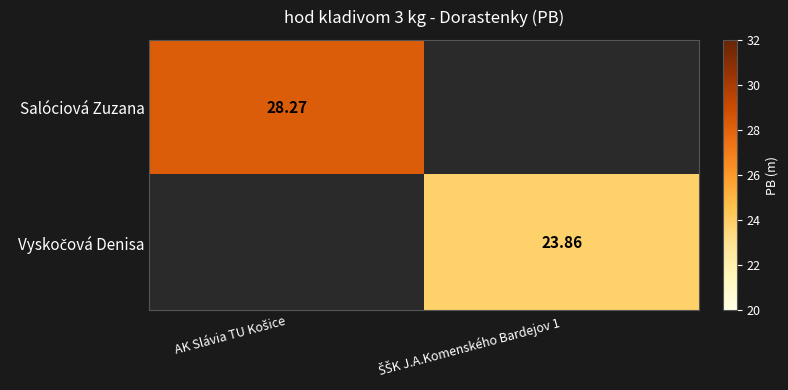

How many positive values does the Vyskočová Denisa series have?

1